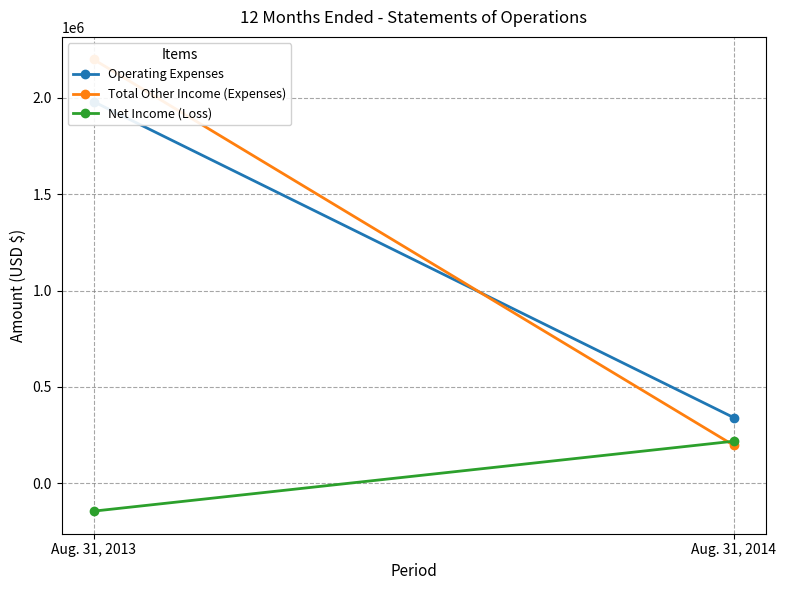

Reading left to right, extract all data points from this chart.

Operating Expenses: 1978789	341335
Total Other Income (Expenses): 2197614	197709
Net Income (Loss): -143626	218825